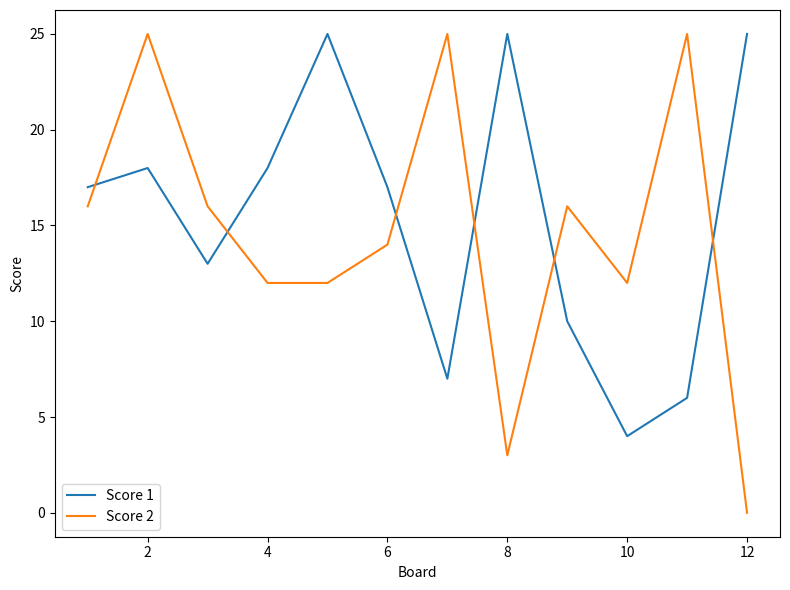

True or false: Score 2 and Score 1 cross at least once.

True